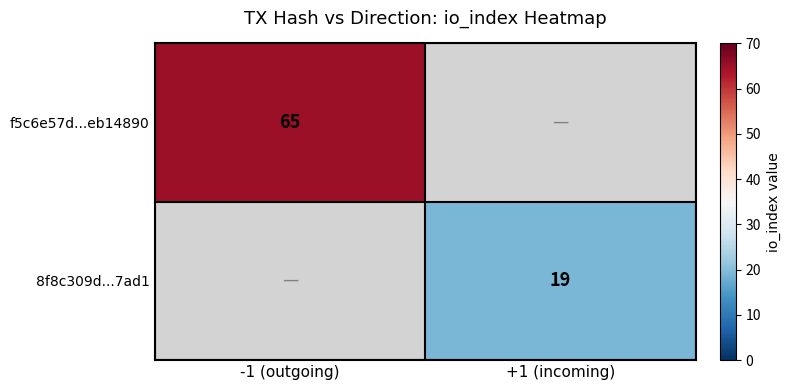

True or false: f5c6e57d...eb14890 has a value of 115 at -1 (outgoing).

False